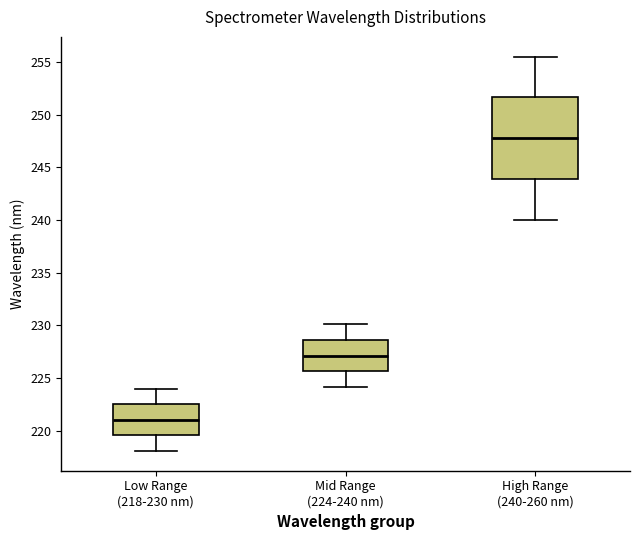

Reading left to right, transcribe this box plot: for each box, give where its median line is, the range the box spans, and where its two whiskers end, as read against the y-axis. The values are not printed on the chart, so give them approximately, as read against the axis.

Low Range (218-230 nm): median 221.0, box 219.5 to 222.5, whiskers 218.0 to 224.0
Mid Range (224-240 nm): median 227.0, box 225.5 to 228.5, whiskers 224.0 to 230.0
High Range (240-260 nm): median 248.0, box 244.0 to 251.5, whiskers 240.0 to 255.5